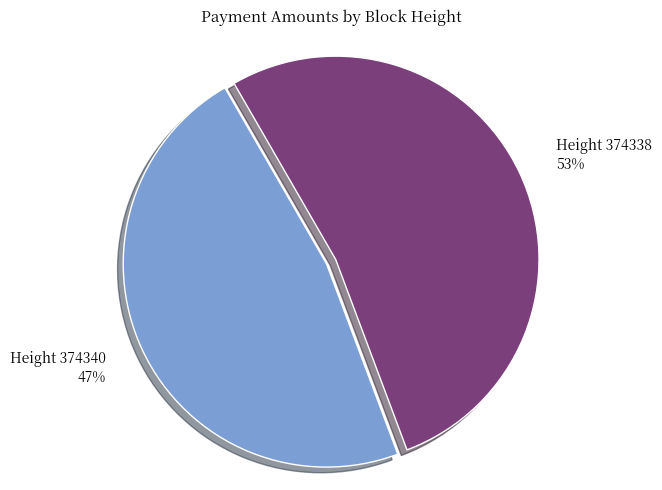

Which slice represents more than half of the pie?

Height 374338